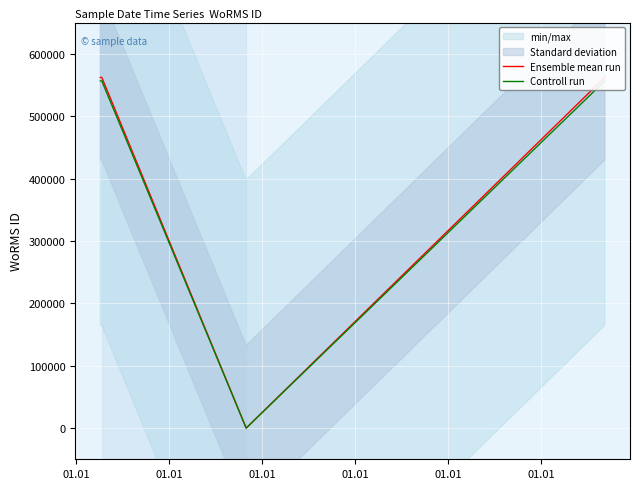

What are all the series names shown in the legend?

Ensemble mean run, Controll run